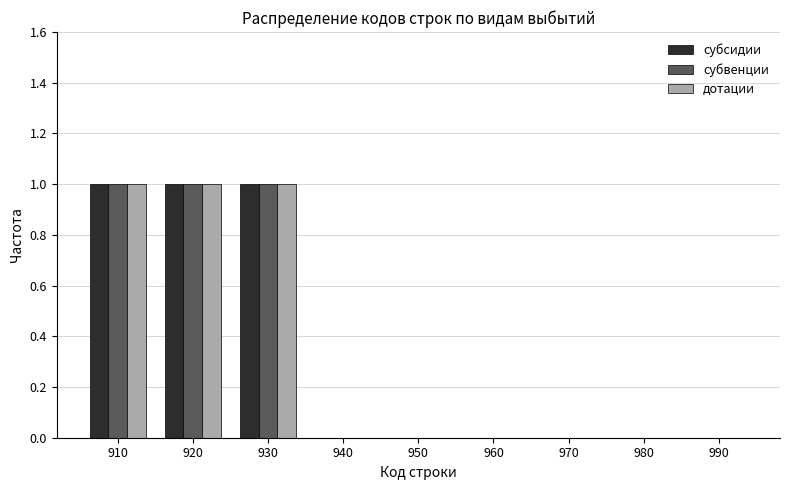

Reading right to left, what are all the values shown in this chart?

субсидии: 990=0	980=0	970=0	960=0	950=0	940=0	930=1	920=1	910=1
субвенции: 990=0	980=0	970=0	960=0	950=0	940=0	930=1	920=1	910=1
дотации: 990=0	980=0	970=0	960=0	950=0	940=0	930=1	920=1	910=1